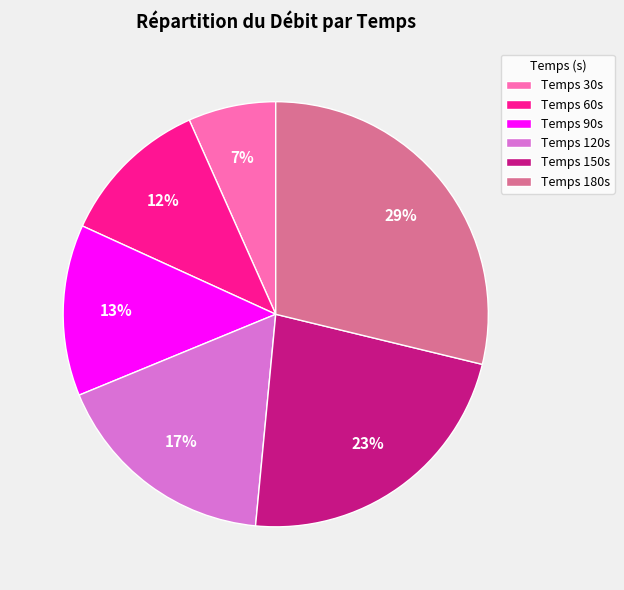

To the nearest percent, what percentage of the pie is Temps 90s?

13%